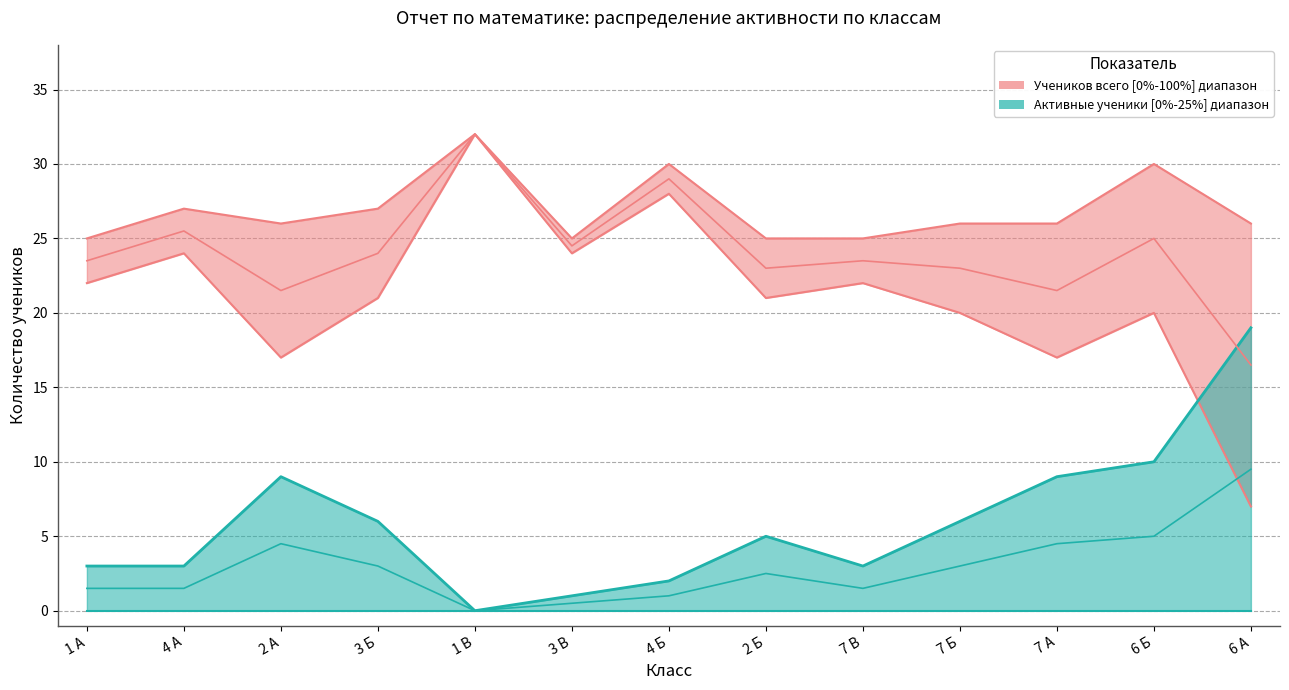

Is it true that Активные ученики equals 1.6 at 7 В?

False